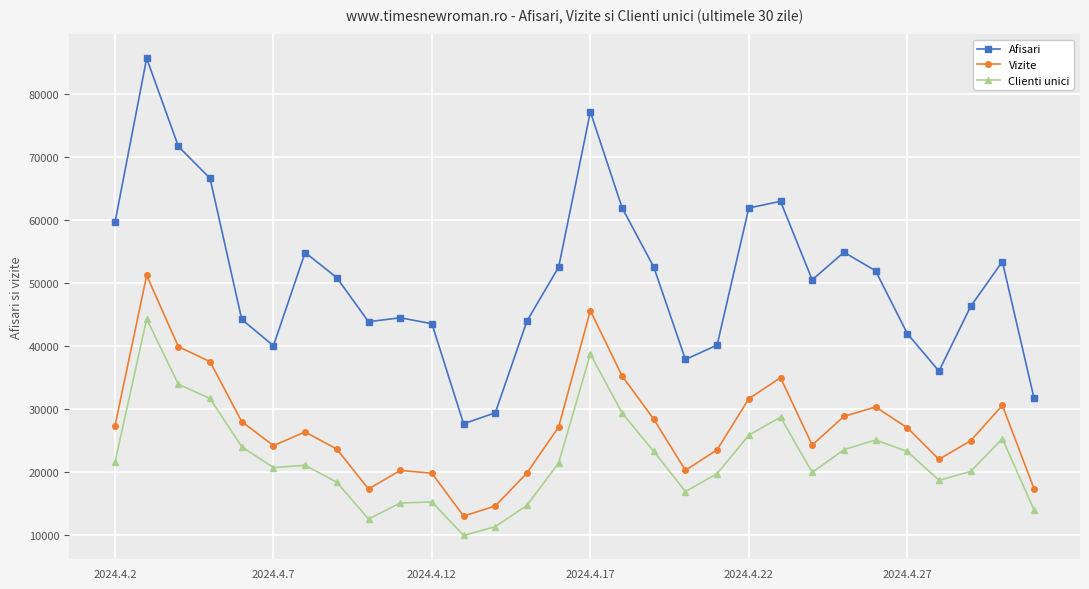

What is the sum of all Afisari values?

1520955